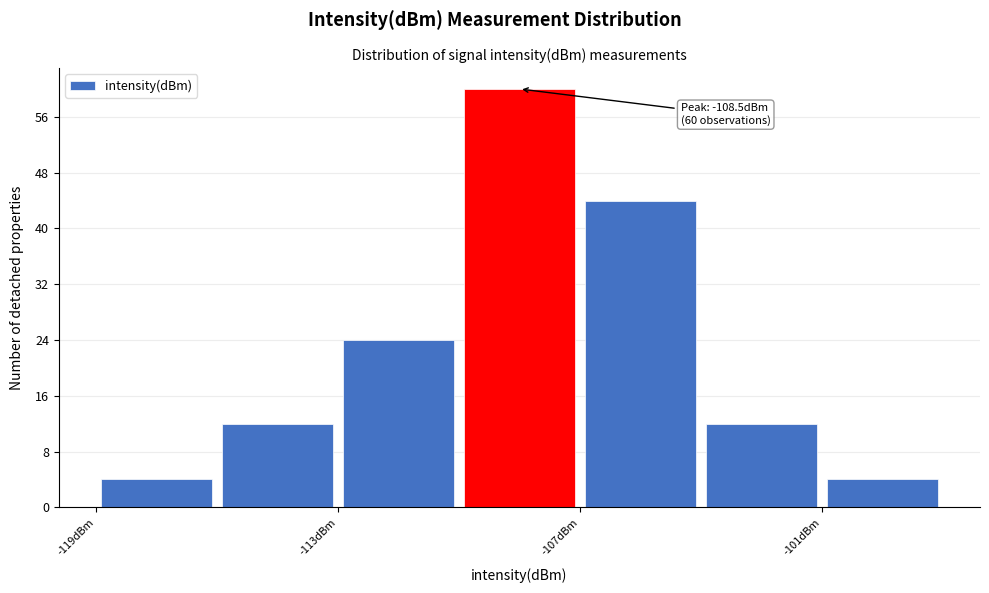

Read against the x-axis, roughly where is the centre of the tallest bar?

-108